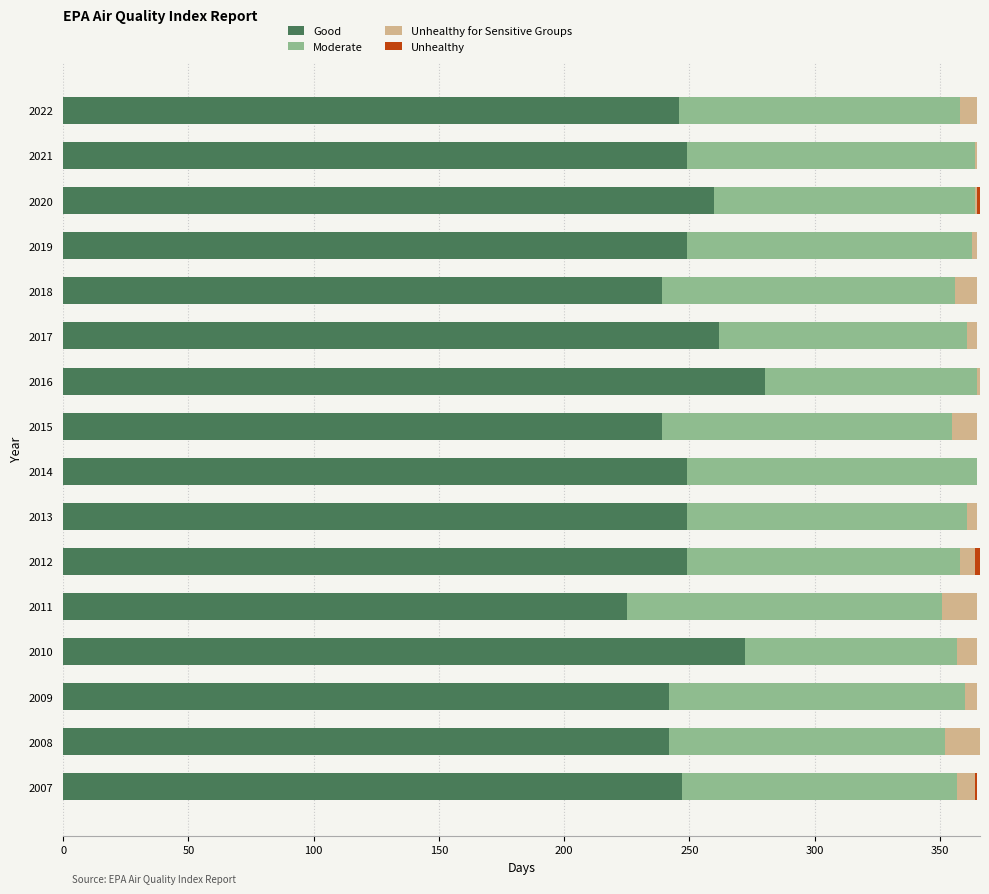

The Good series shows 272 at 2010. True or false?

True